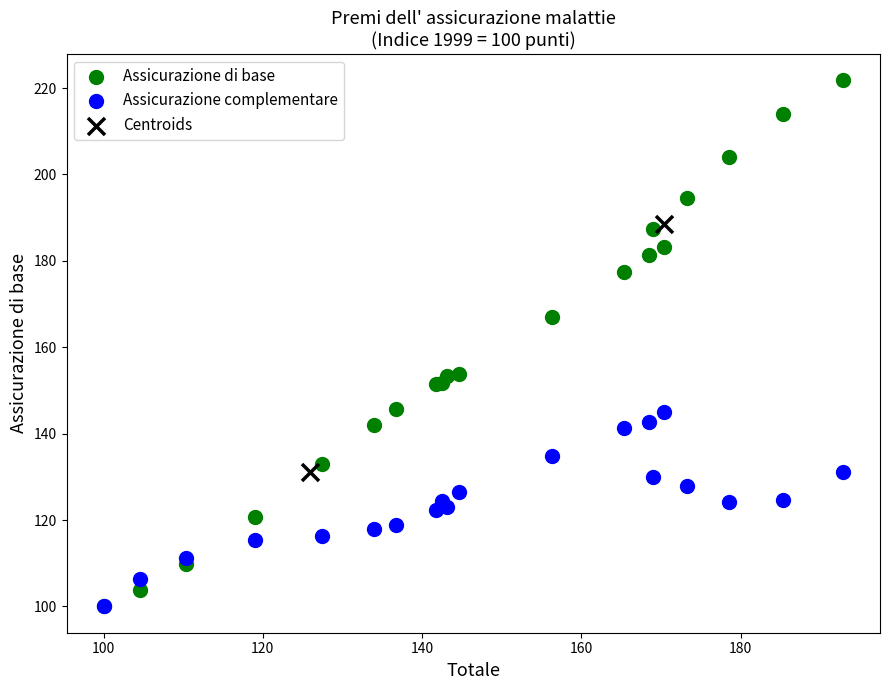

What are all the series names shown in the legend?

Assicurazione di base, Assicurazione complementare, Centroids